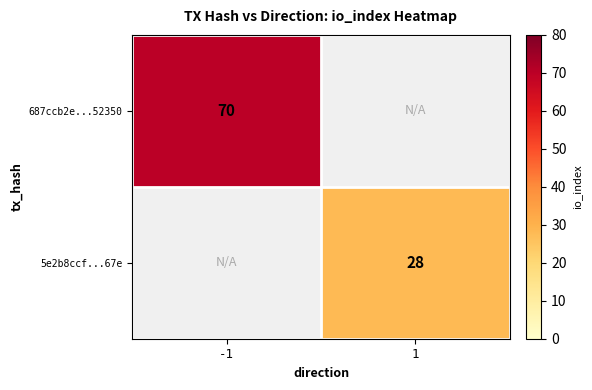

At how many categories does at least one series exceed 42?

1